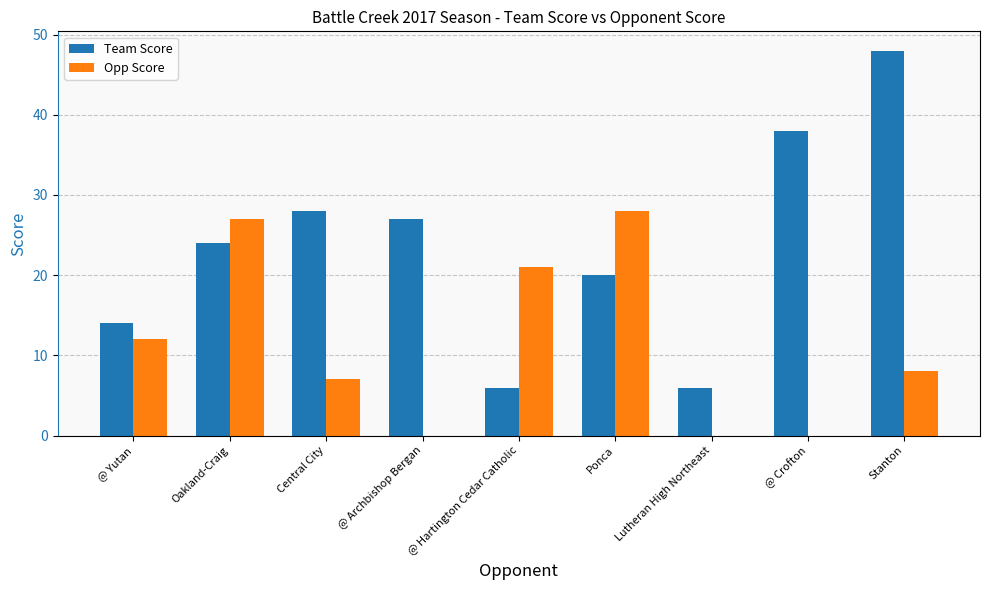

Is it true that Opp Score equals 7 at Central City?

True